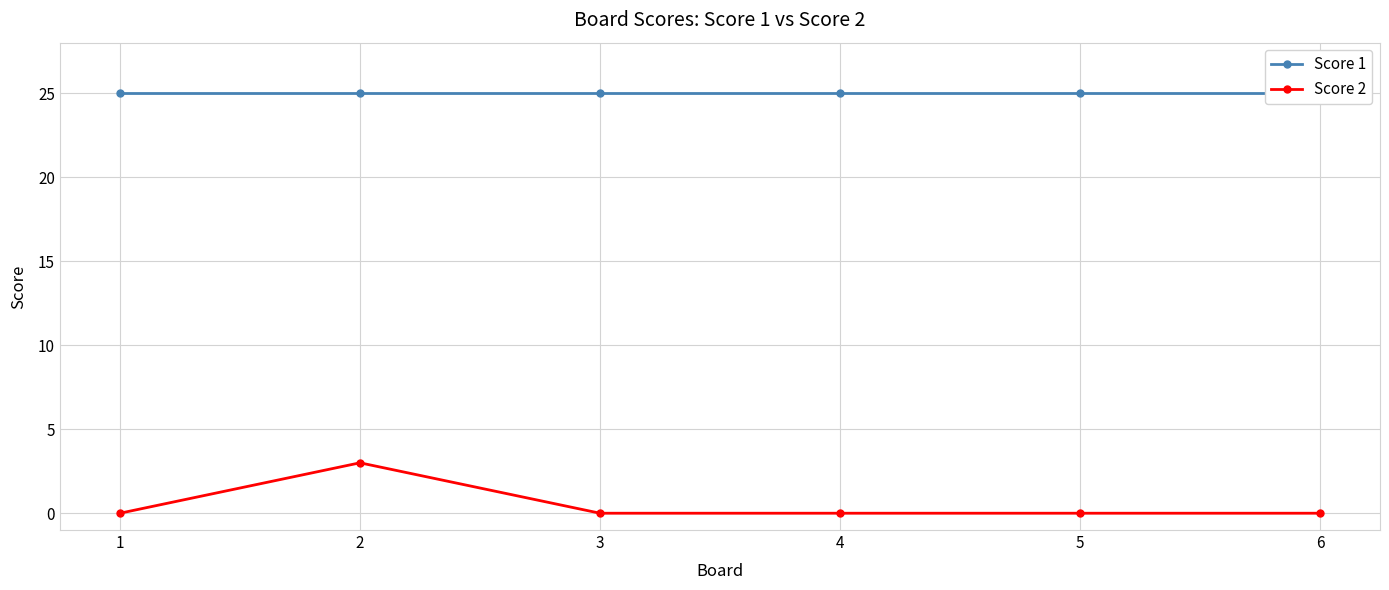

Where is Score 2 nearest to the value 1?

1